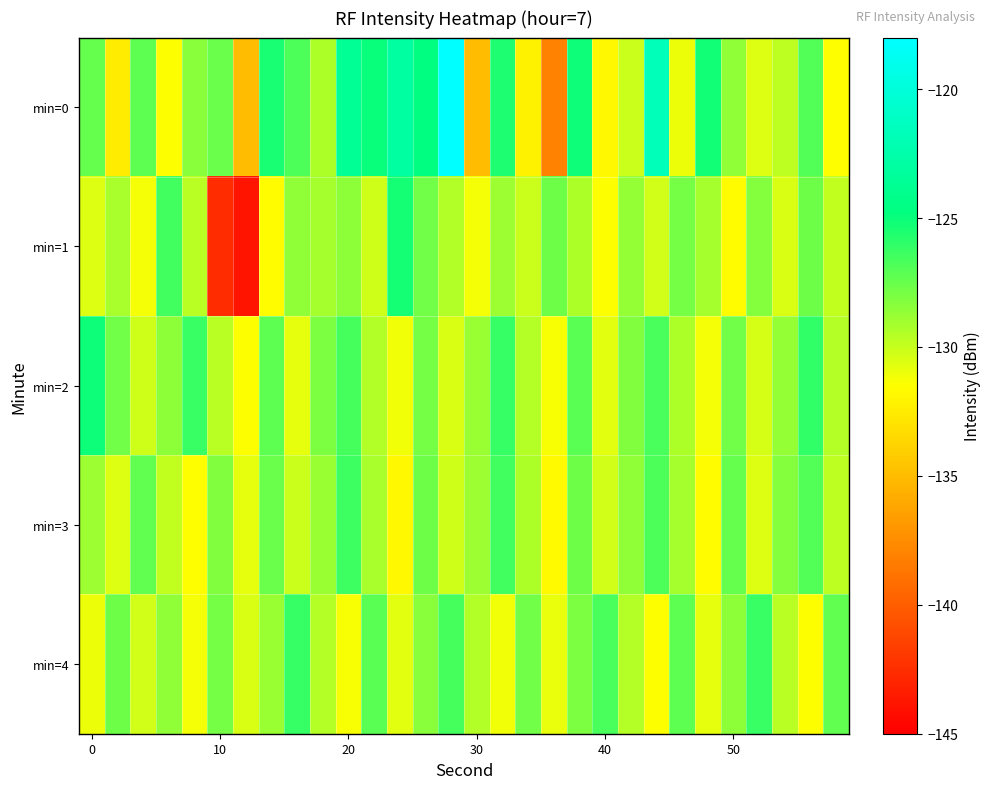

Which series has the widest spread of values?

min=0